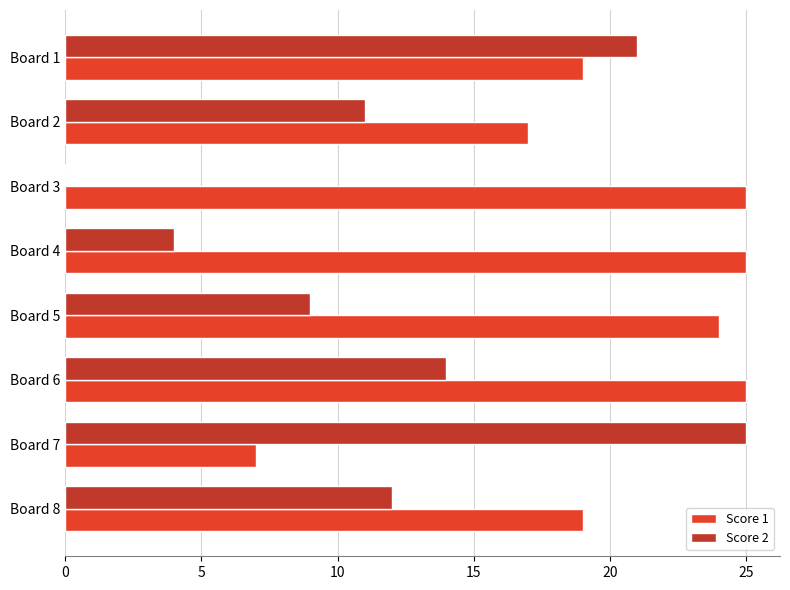

Which series has the largest total across all categories?

Score 1